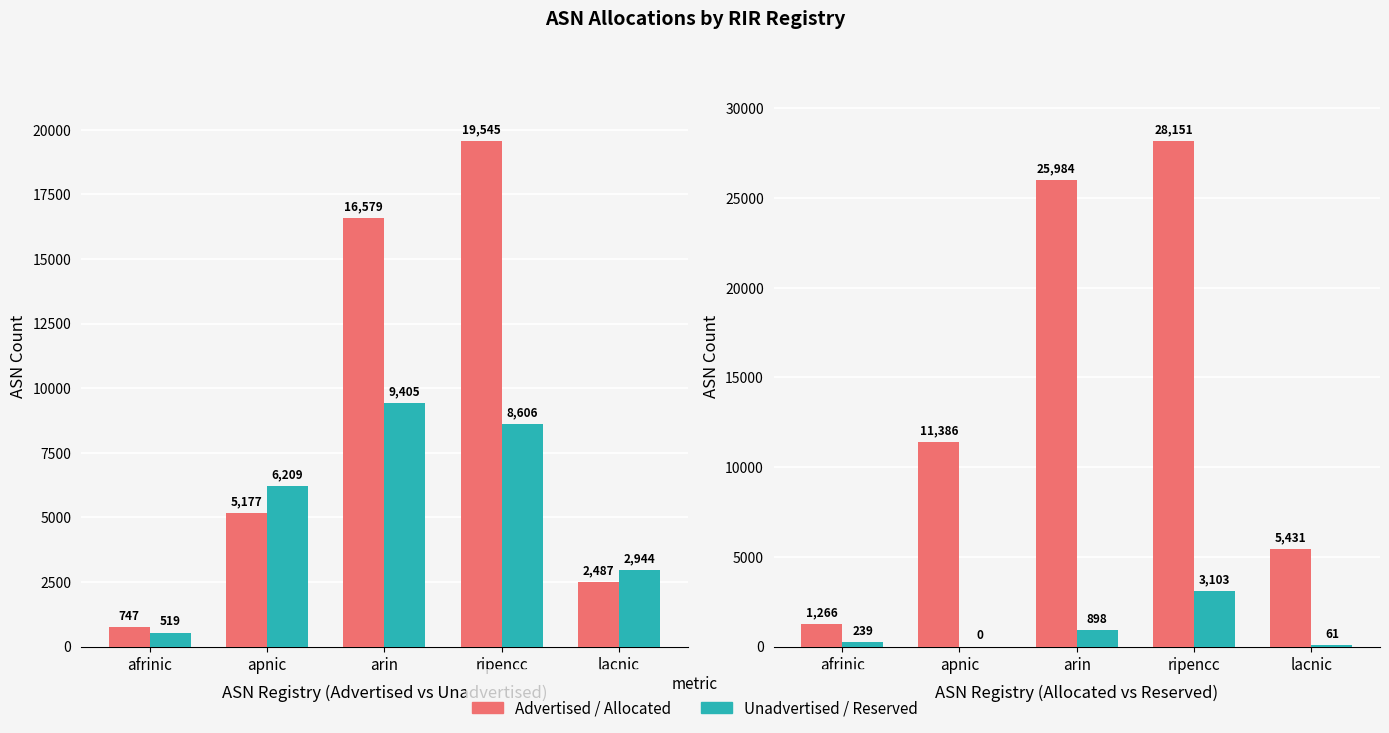

What is the difference between the maximum and second lowest values in the Allocated ASNs series?

22720